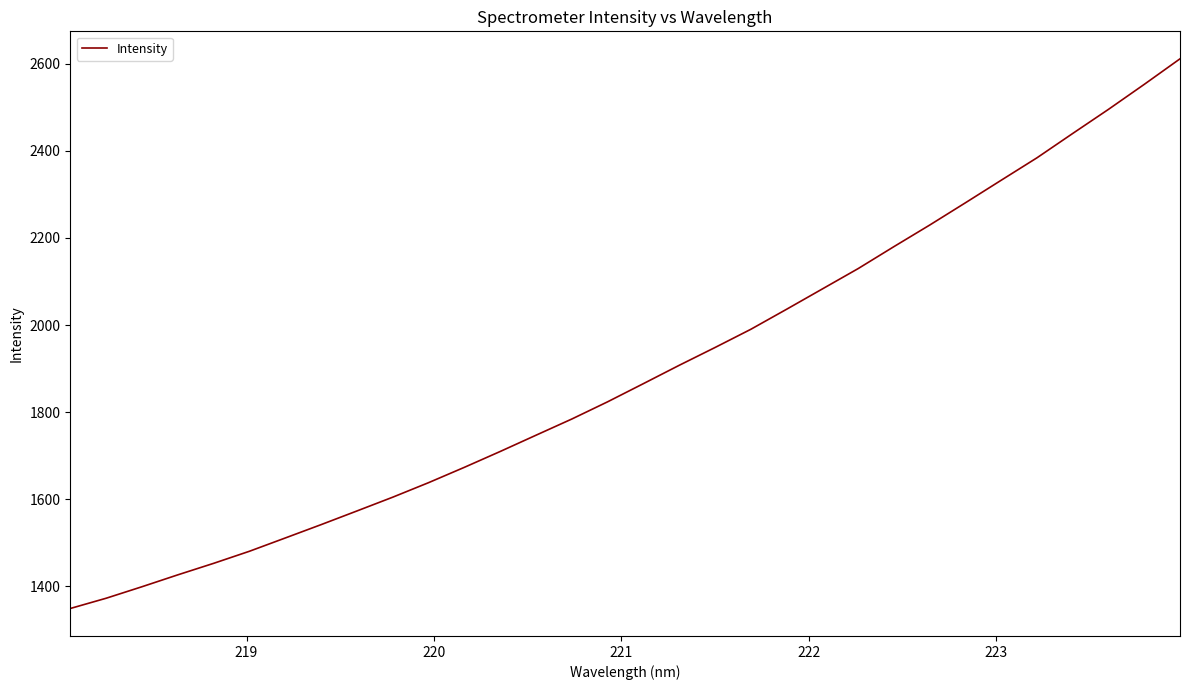

What is the difference between the maximum and minimum values?

1262.9